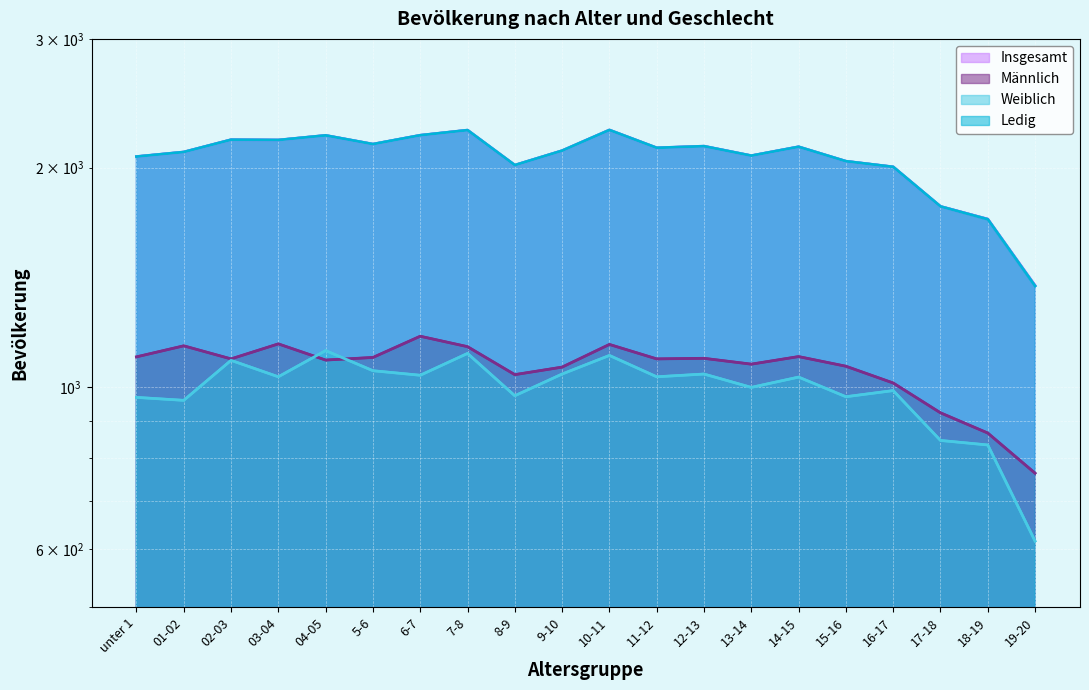

True or false: Insgesamt has a value of 619 at 15-16.

False